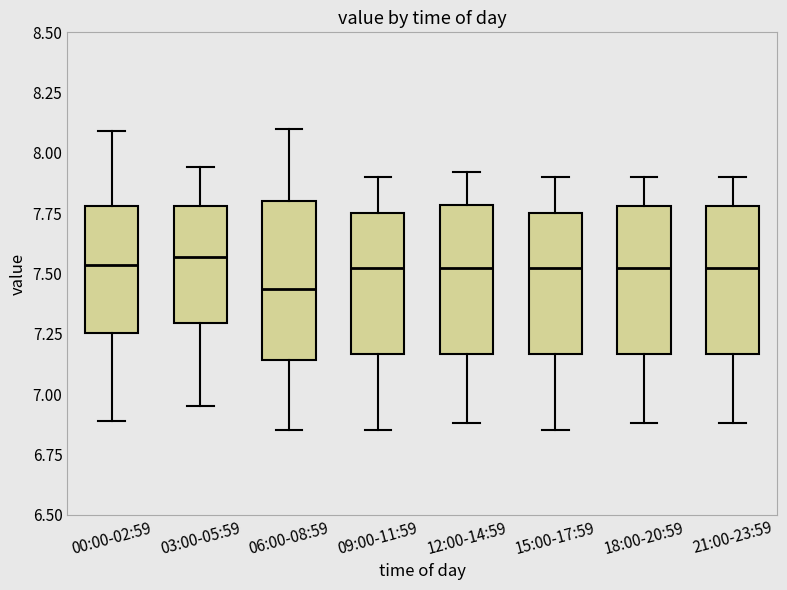

Which box has the lowest median line?

06:00-08:59